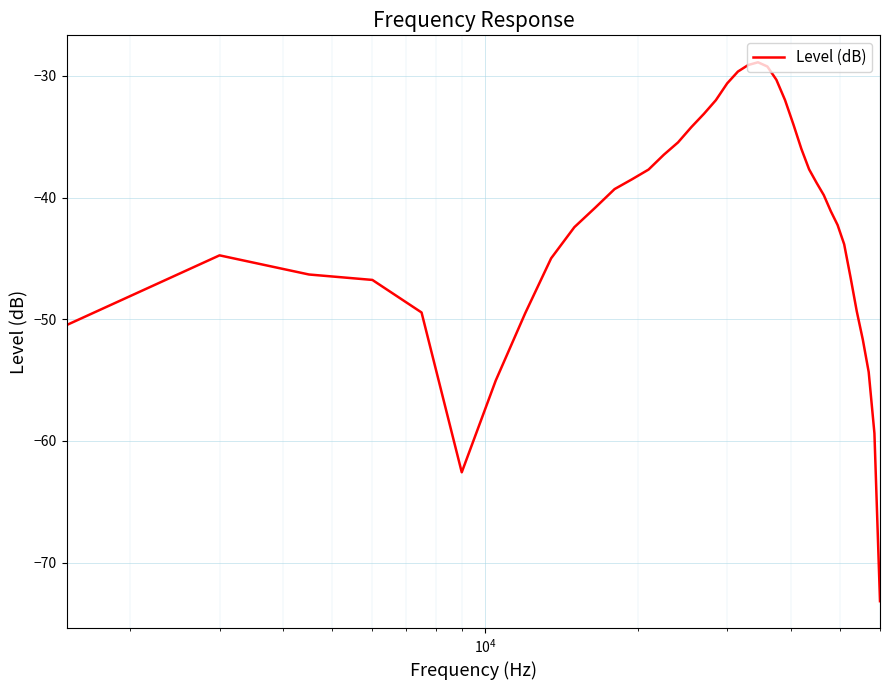

What is the maximum value shown in the chart?

-28.9